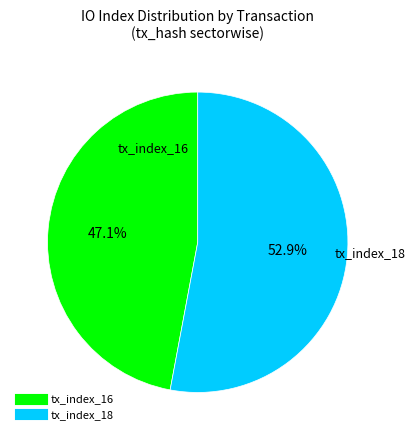

Is there any slice that represents more than half of the pie?

Yes